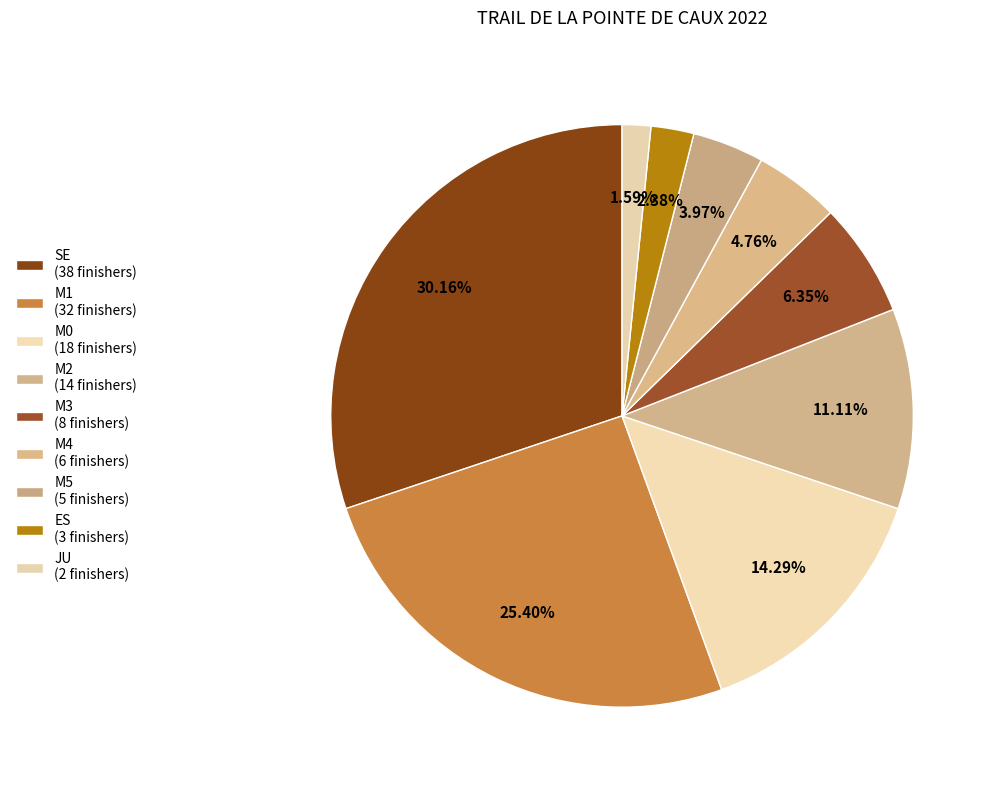

To the nearest percent, what is the combined percentage of M3 and M0?

21%